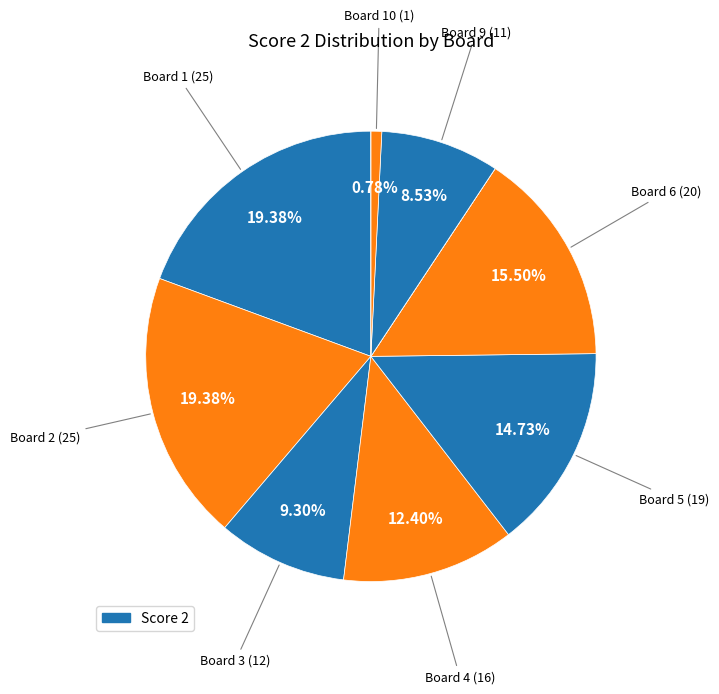

How many slices are in this pie chart?

11